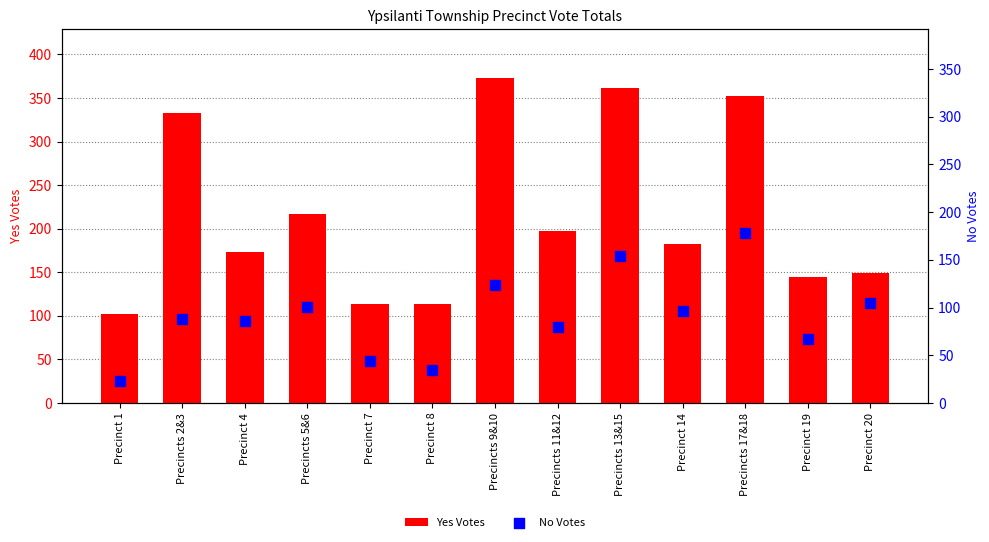

Which series reaches the minimum Y coordinate?

No Votes